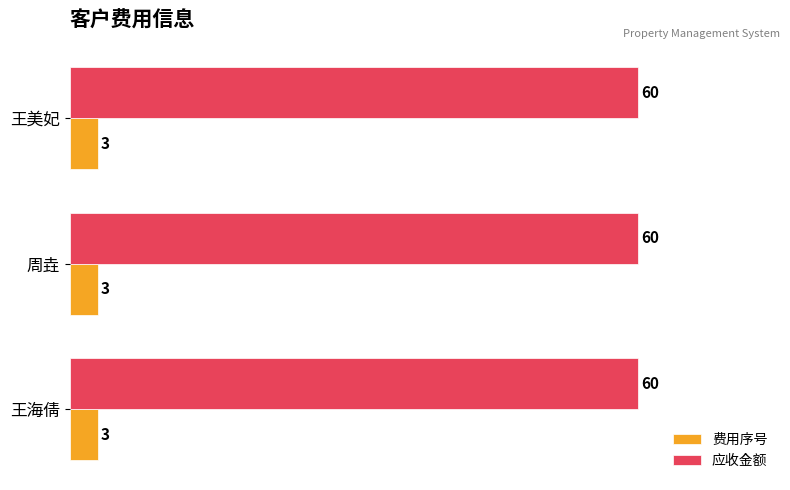

The value of 应收金额 at 王海倩 is 25. True or false?

False